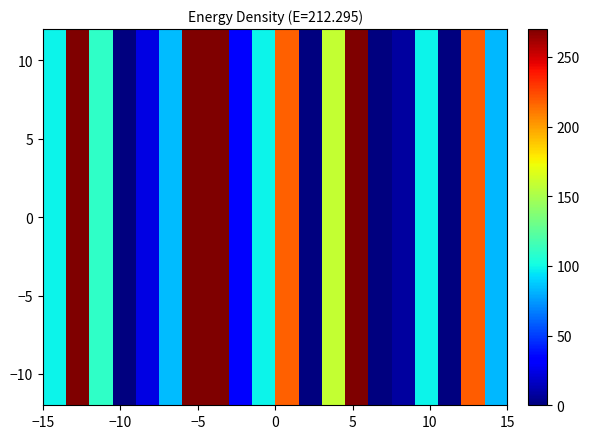

What is the maximum value shown in the chart?

270.0